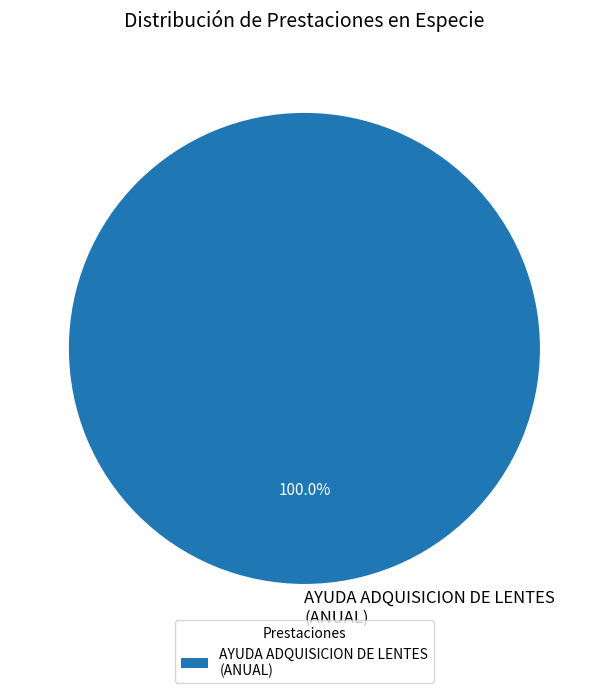

Rank the categories by value from lowest to highest.

AYUDA ADQUISICION DE LENTES (ANUAL)